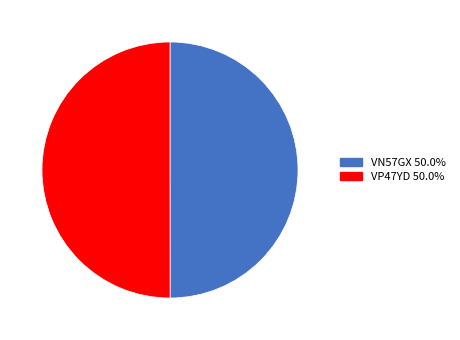

Approximately how many times larger is the value at VP47YD compared to VN57GX?

1.0